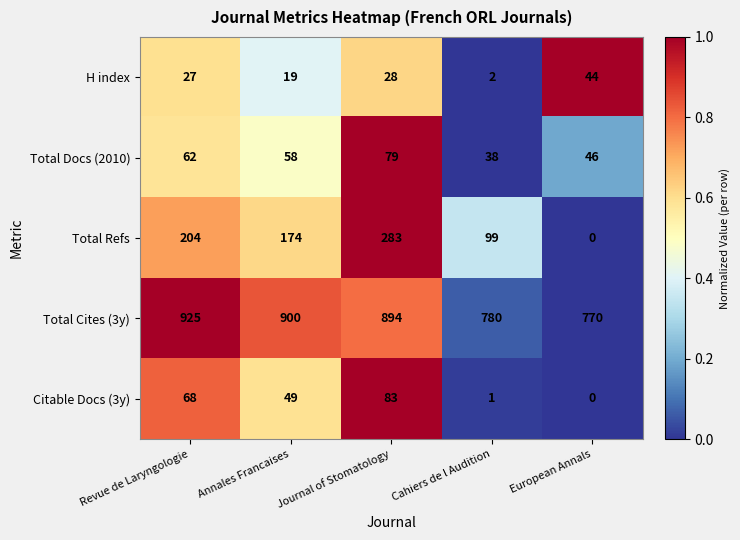

List the series in order of their peak value, lowest first.

H index, Total Docs (2010), Citable Docs (3y), Total Refs, Total Cites (3y)